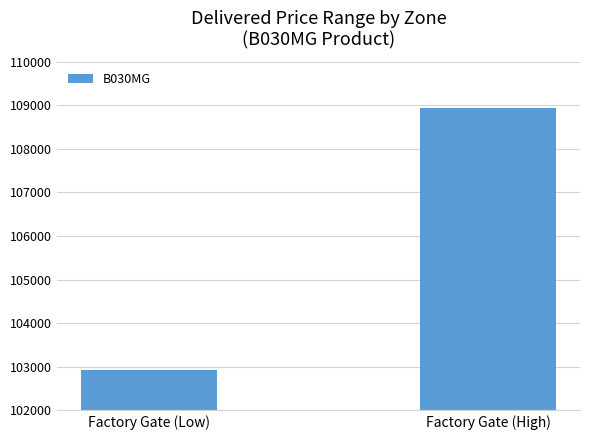

How many bars are there in total?

2